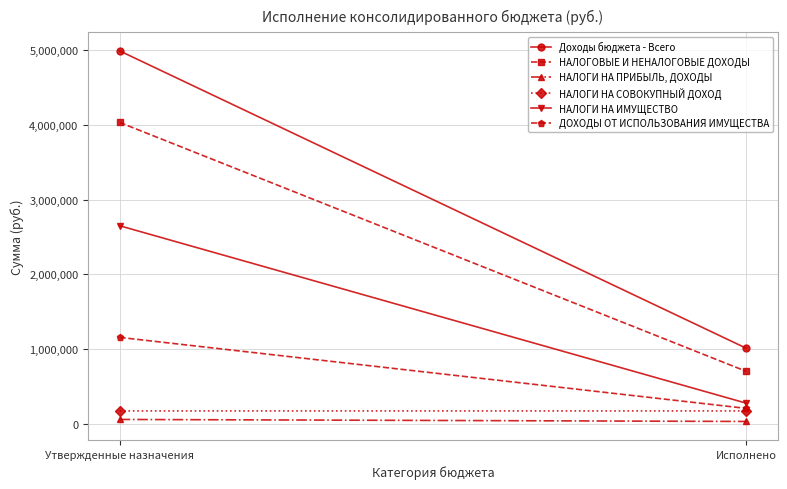

Between Исполнено and Утвержденные назначения, which is larger?

Утвержденные назначения